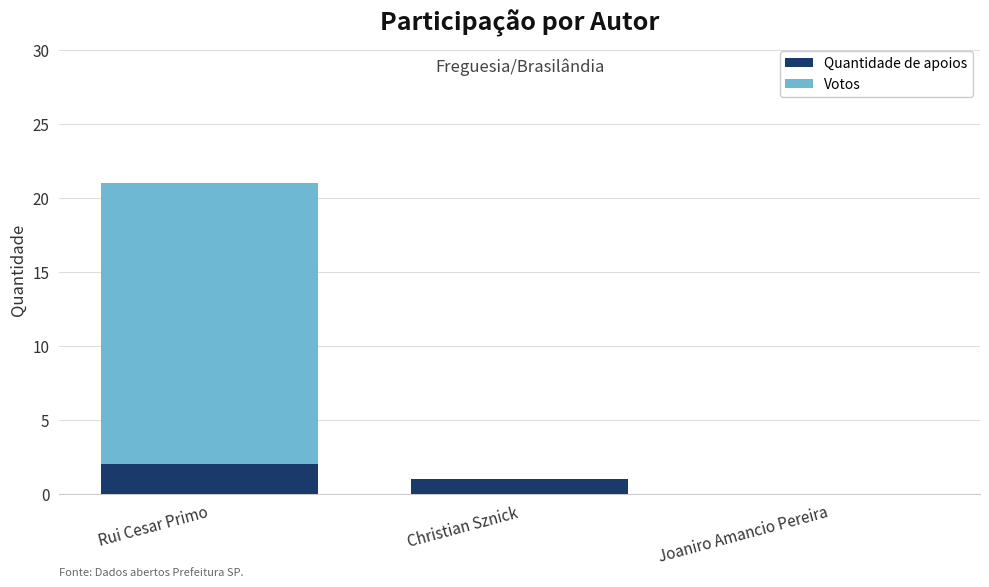

At which category is the sum across all series the highest?

Rui Cesar Primo